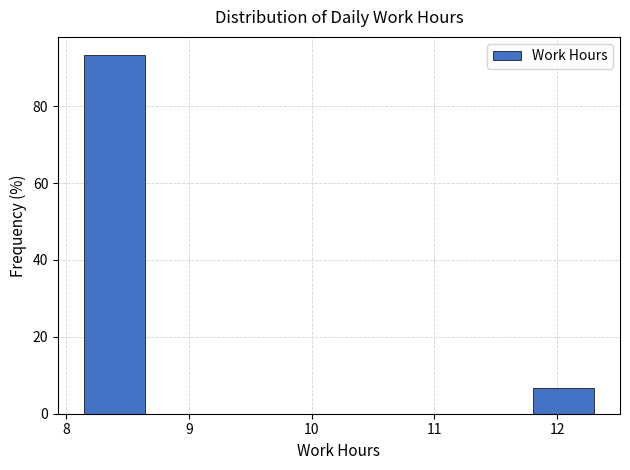

Reading left to right, list every bar in this chart as the range it spans on the x-axis followed by its height. Neither the bar edges nor the heights are printed on the chart, so give them approximately, as read against the axes.

8.1 to 8.7: 94
8.7 to 9.2: 0
9.2 to 9.7: 0
9.7 to 10.2: 0
10.2 to 10.8: 0
10.8 to 11.3: 0
11.3 to 11.8: 0
11.8 to 12.3: 6